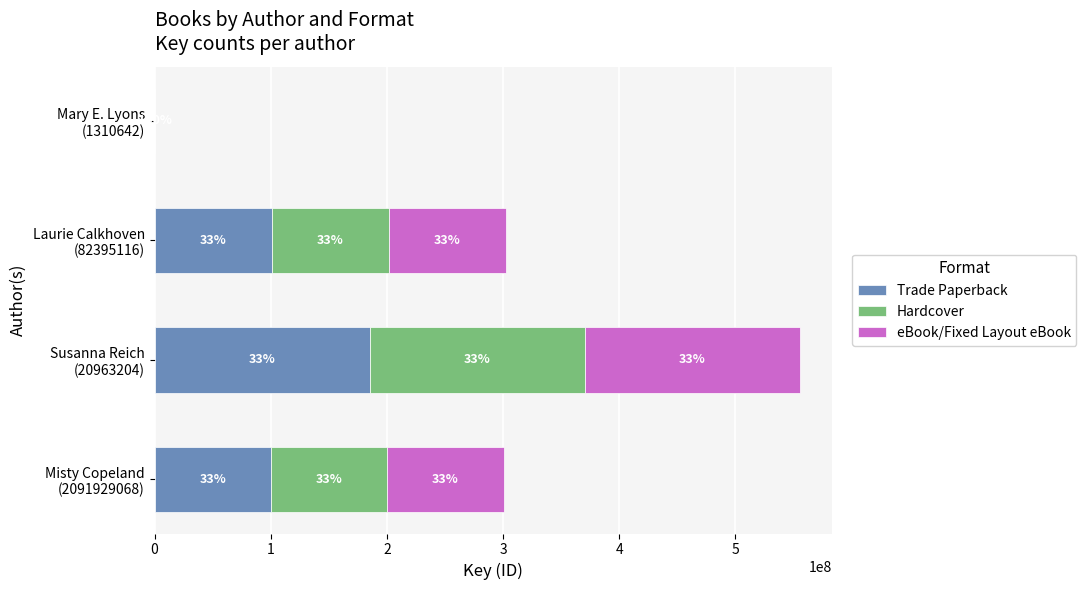

List the labels in order of Trade Paperback value, largest first.

Susanna Reich (20963204), Laurie Calkhoven (82395116), Misty Copeland (2091929068), Mary E. Lyons (1310642)